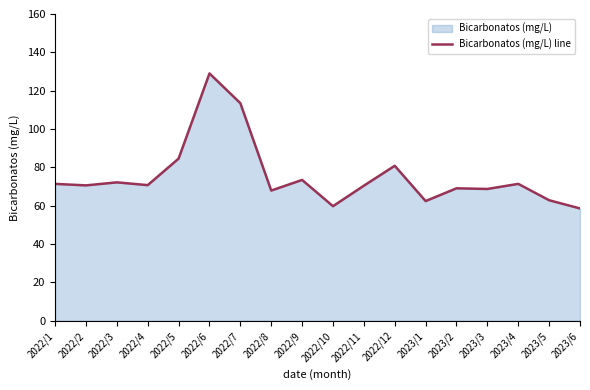

Which has a higher value, 2022/8 or 2022/4?

2022/4